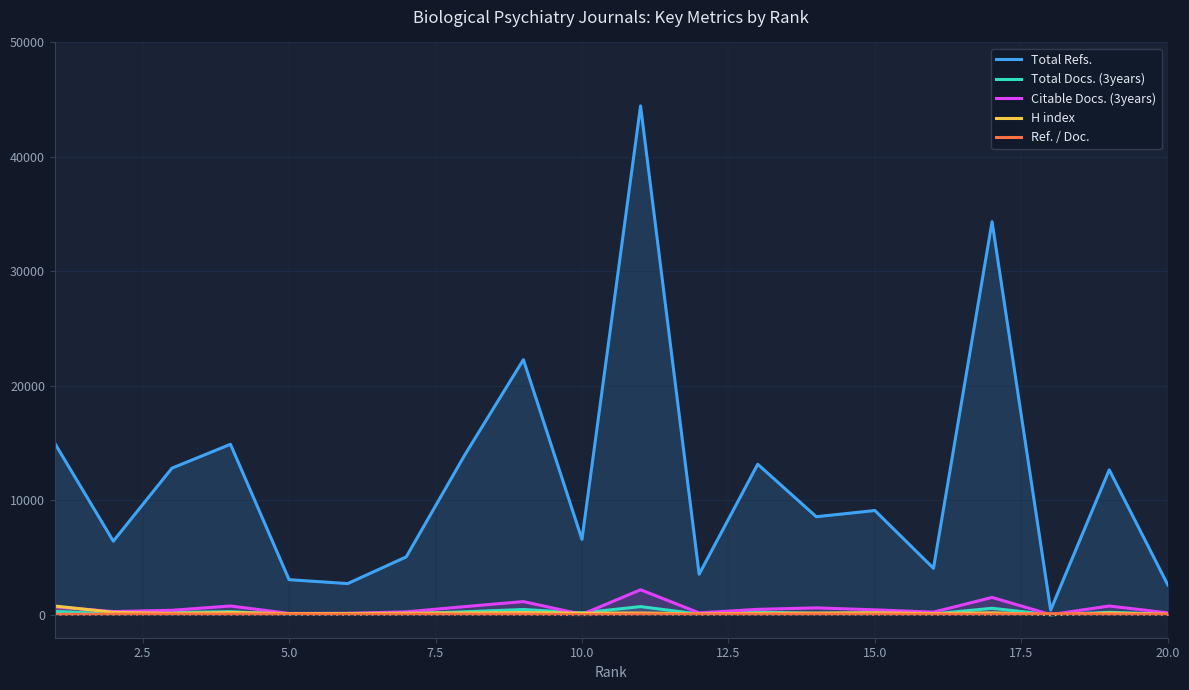

At how many categories does at least one series exceed 7354?

11